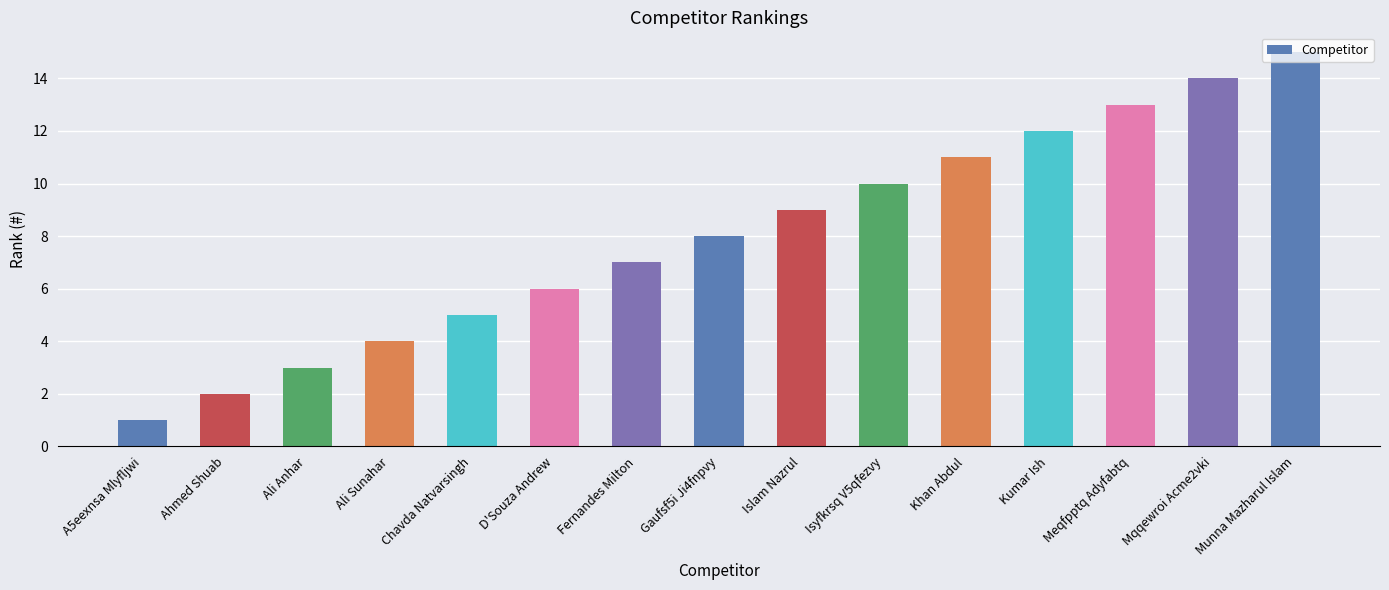

What is the difference between the maximum and minimum values?

14